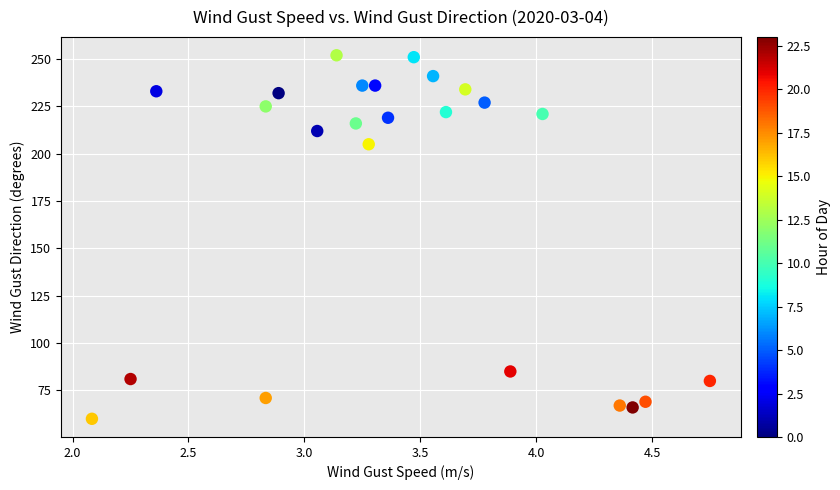

What Y value in the scatter plot is closest to 156?

205